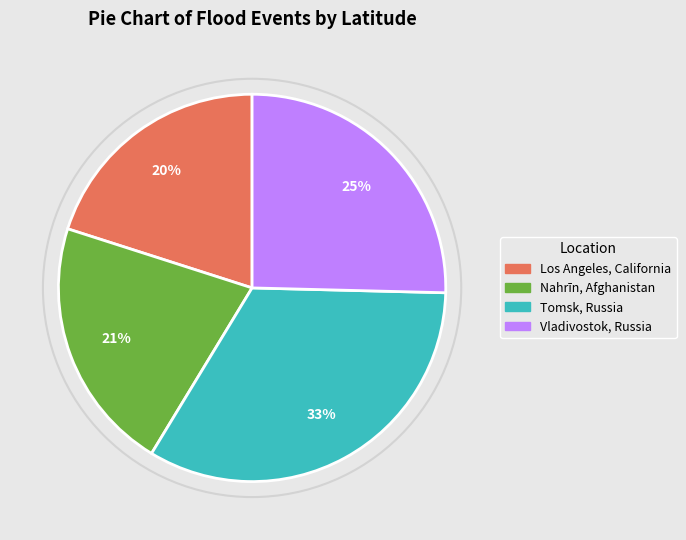

To the nearest percent, what is the difference between the Nahrīn, Afghanistan and Tomsk, Russia slice percentages?

12%